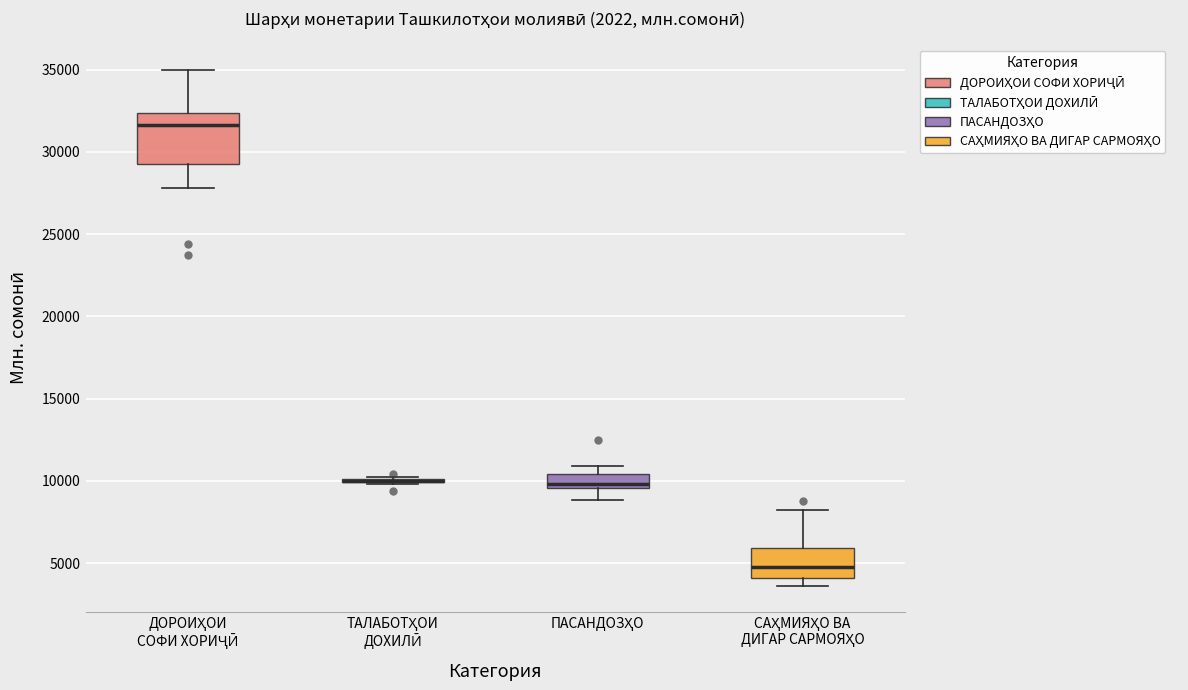

Reading left to right, read every box against the y-axis: the position of its median line, the range the box covers, and the ends of its whiskers. The values are not printed on the chart, so give them approximately, as read against the axis.

ДОРОИҲОИ СОФИ ХОРИҶӢ: median 31500, box 29500 to 32500, whiskers 28000 to 35000
ТАЛАБОТҲОИ ДОХИЛӢ: box collapsed to a line at 10000, whiskers 10000 to 10500
ПАСАНДОЗҲО: median 10000, box 9500 to 10500, whiskers 9000 to 11000
САҲМИЯҲО ВА ДИГАР САРМОЯҲО: median 5000, box 4000 to 6000, whiskers 3500 to 8000